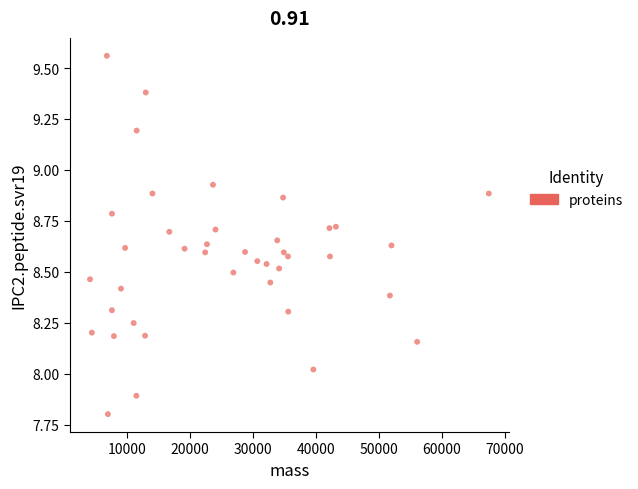

What is the range of X values (max minus min)?

63386.9